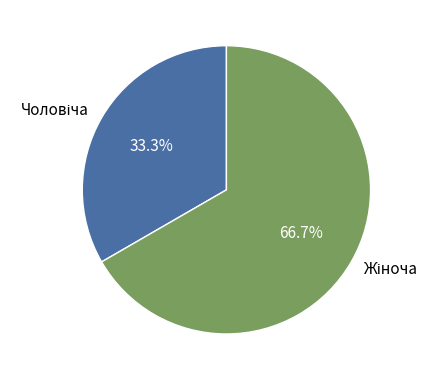

Is there any slice that represents more than half of the pie?

Yes